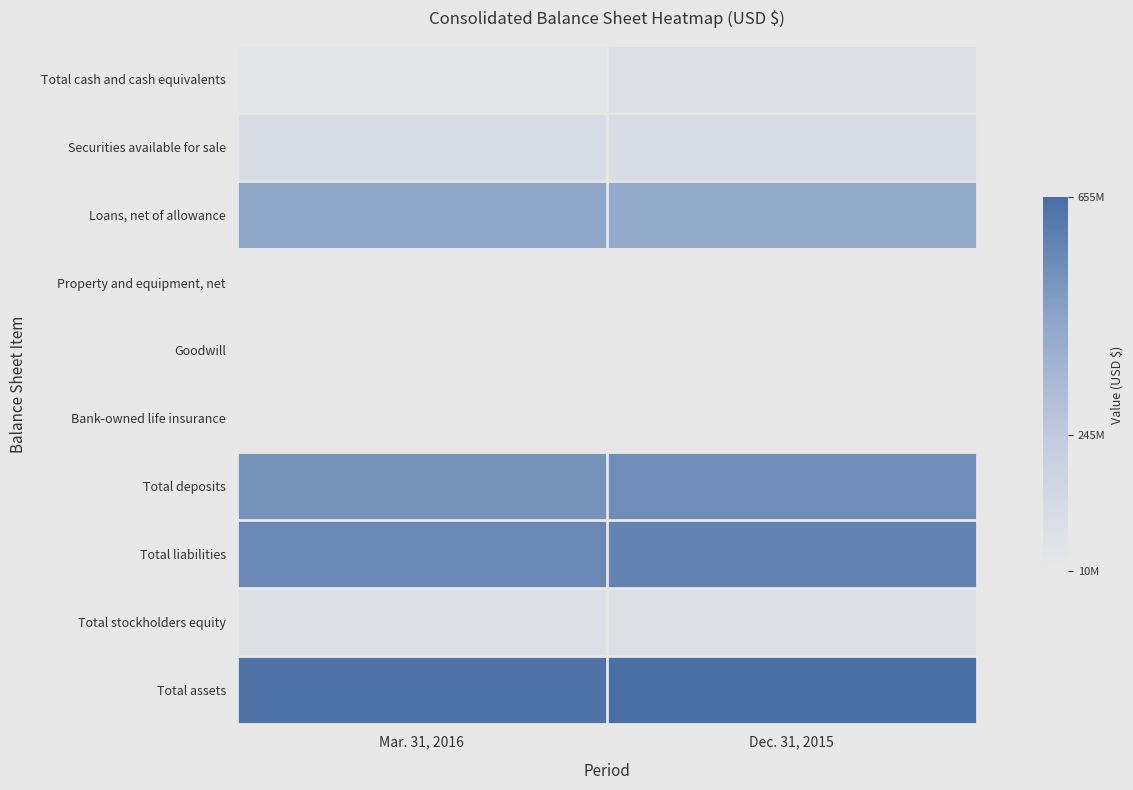

Reading left to right, what are all the values shown in this chart?

Total cash and cash equivalents: Mar. 31, 2016=38668719	Dec. 31, 2015=79232566
Securities available for sale: Mar. 31, 2016=106851846	Dec. 31, 2015=103756614
Loans, net of allowance: Mar. 31, 2016=440449819	Dec. 31, 2015=420463583
Property and equipment, net: Mar. 31, 2016=9740173	Dec. 31, 2015=9871440
Goodwill: Mar. 31, 2016=11385323	Dec. 31, 2015=11385323
Bank-owned life insurance: Mar. 31, 2016=15450177	Dec. 31, 2015=15336442
Total deposits: Mar. 31, 2016=514457342	Dec. 31, 2015=533158293
Total liabilities: Mar. 31, 2016=555366472	Dec. 31, 2015=574600382
Total stockholders equity: Mar. 31, 2016=81498496	Dec. 31, 2015=80273875
Total assets: Mar. 31, 2016=636864968	Dec. 31, 2015=654874257